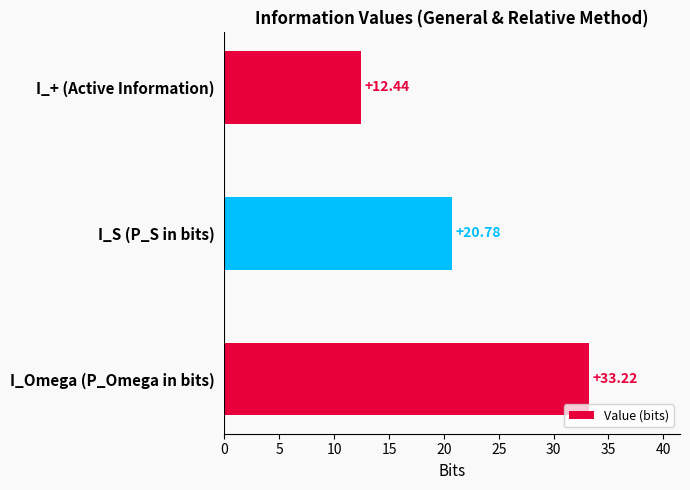

List the labels in order of value, smallest first.

I_+ (Active Information), I_S (P_S in bits), I_Omega (P_Omega in bits)